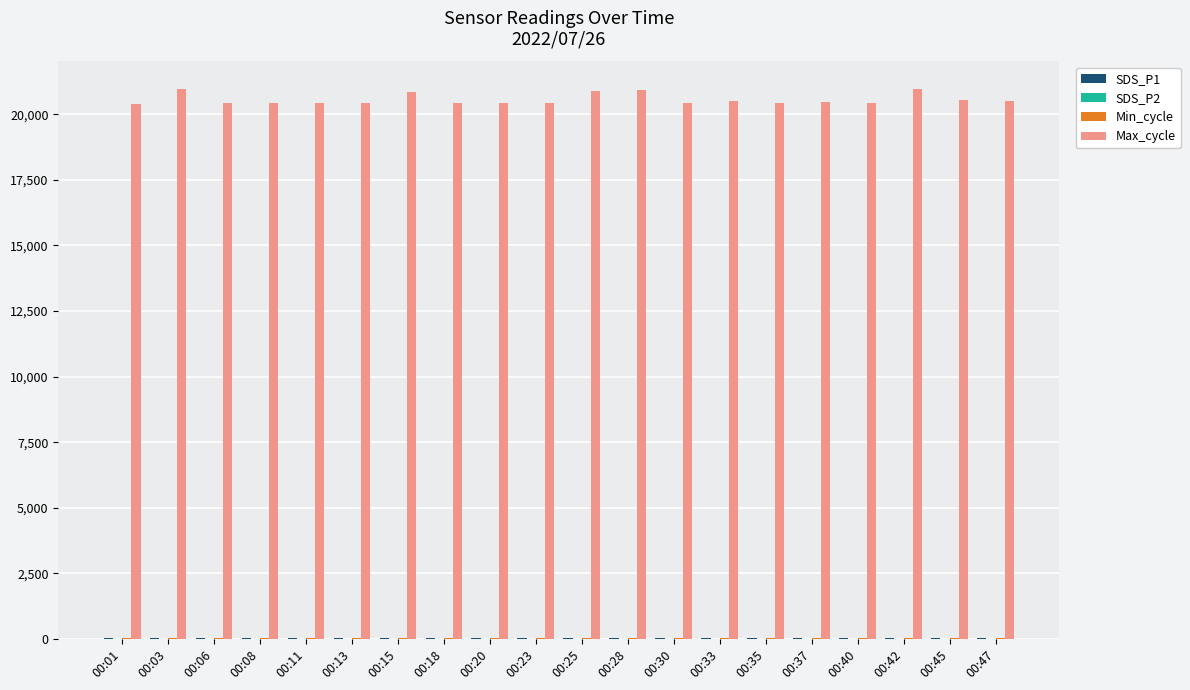

Which series has the largest total across all categories?

Max_cycle